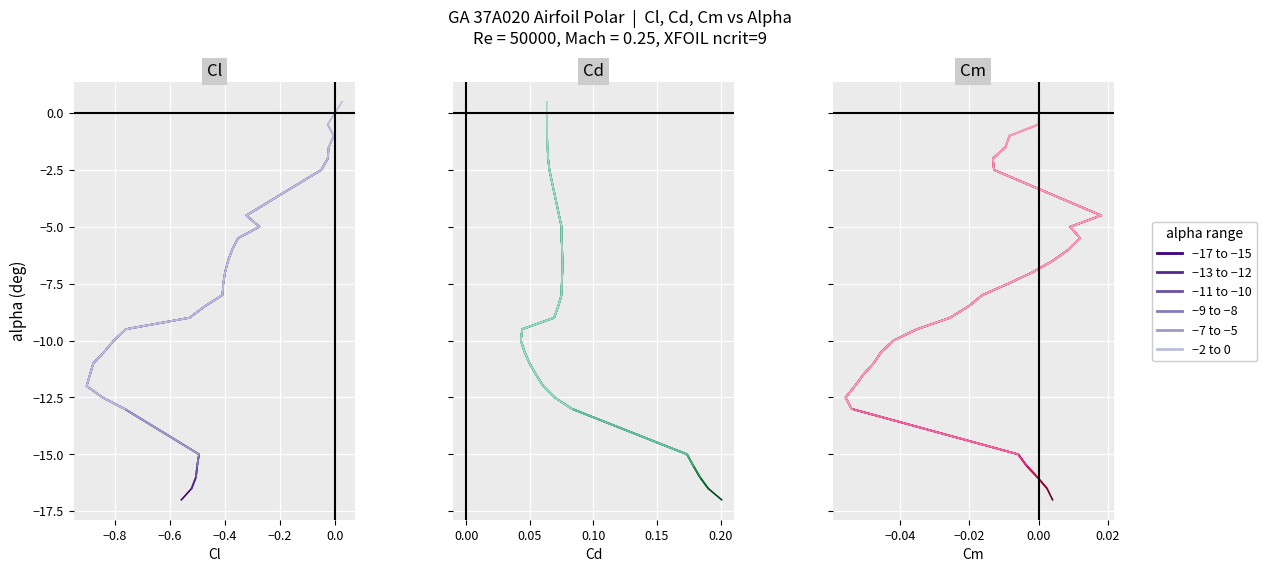

True or false: series 3 has more than 0 interior local peaks.

False